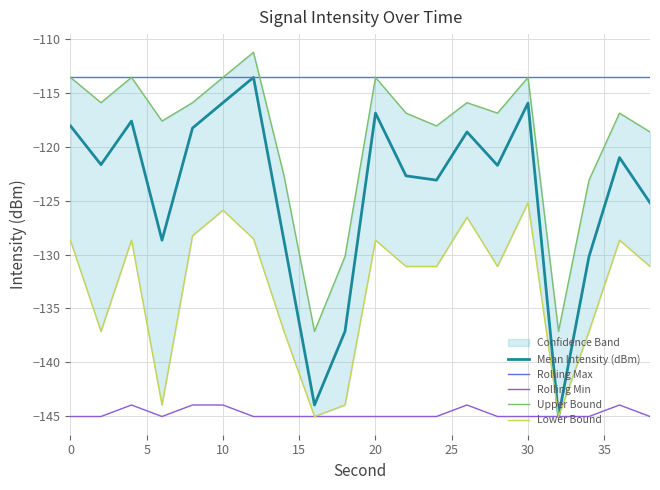

What is the spread (max minus min) of values at 11?

31.5